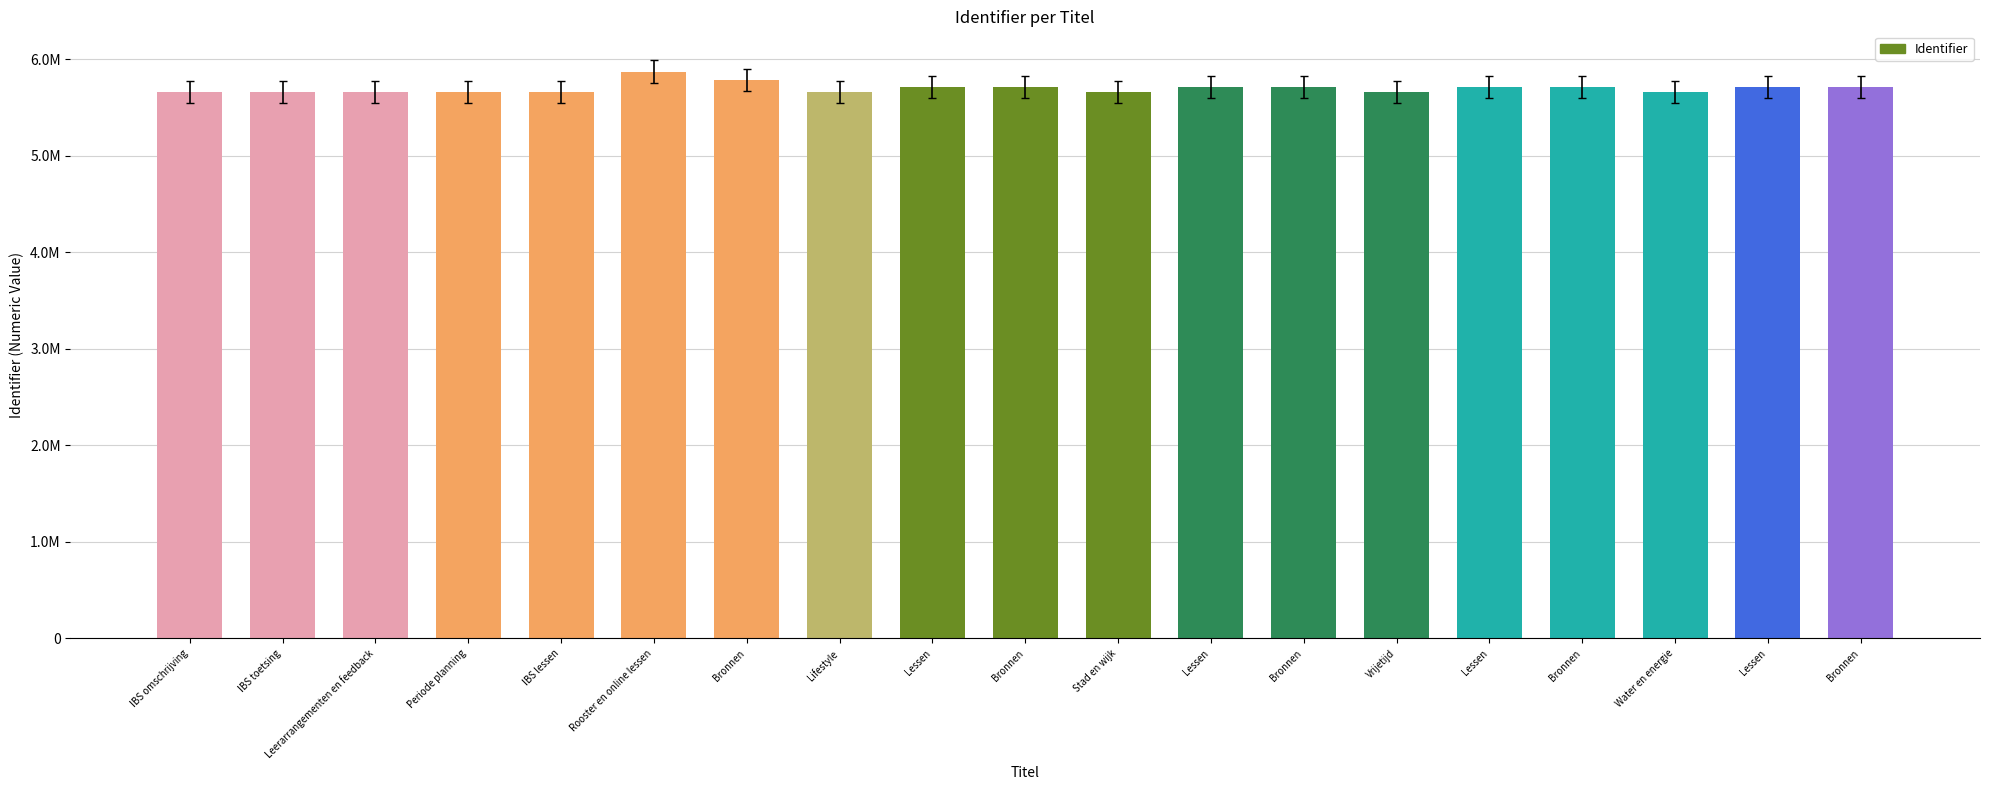

At which category does the chart reach its peak across all series?

Rooster en online lessen